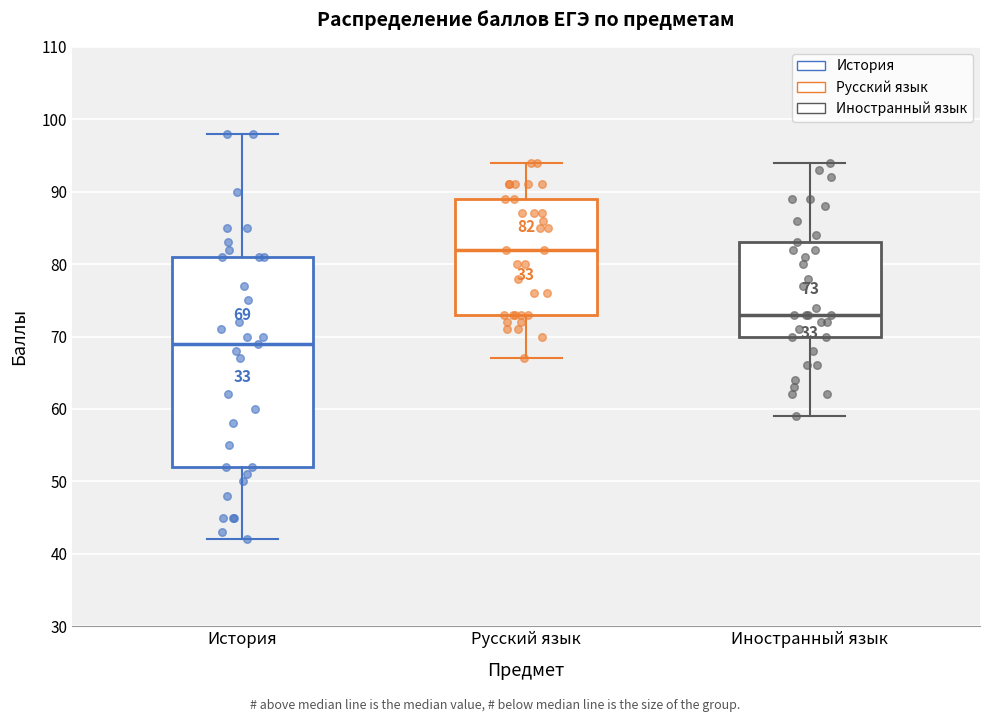

Which box is the tallest, from its lower edge to its upper edge?

История